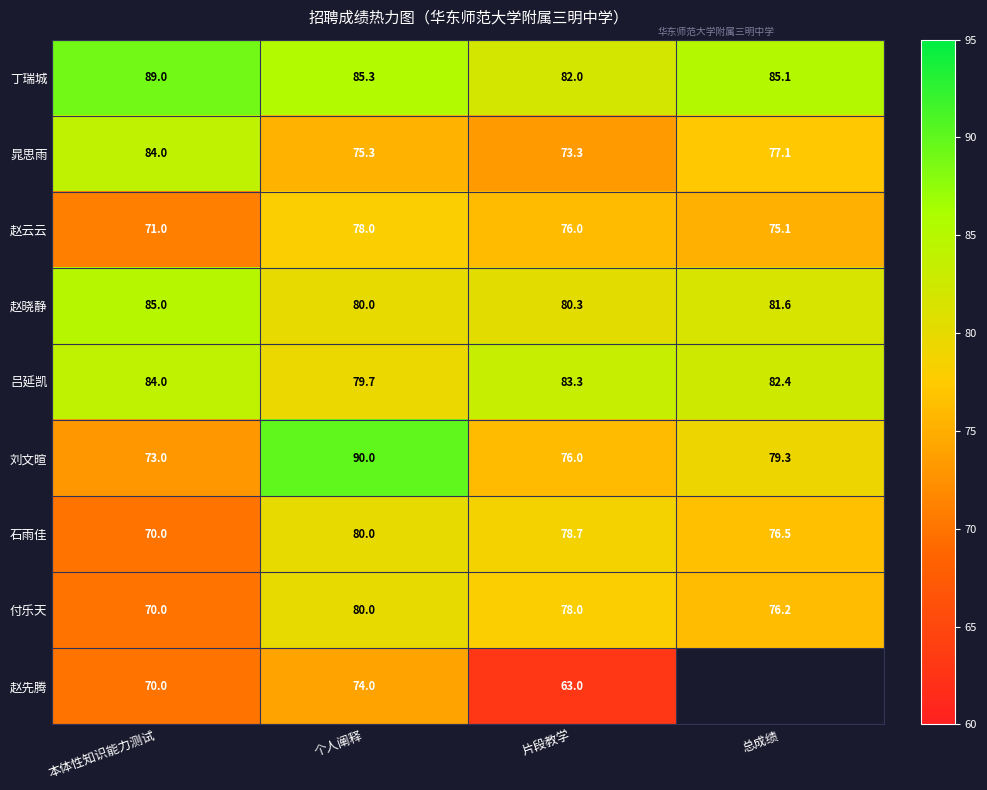

How many data points does each series have?

4